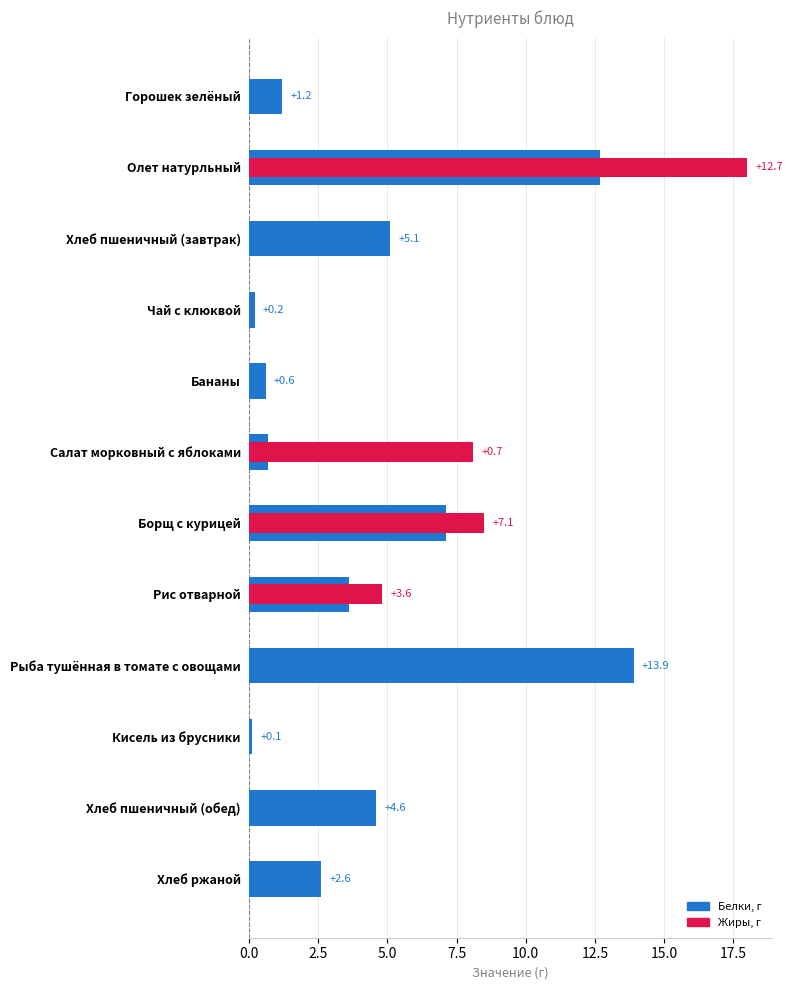

What is the sum of the values at Салат морковный с яблоками and Хлеб пшеничный (обед)?

5.3